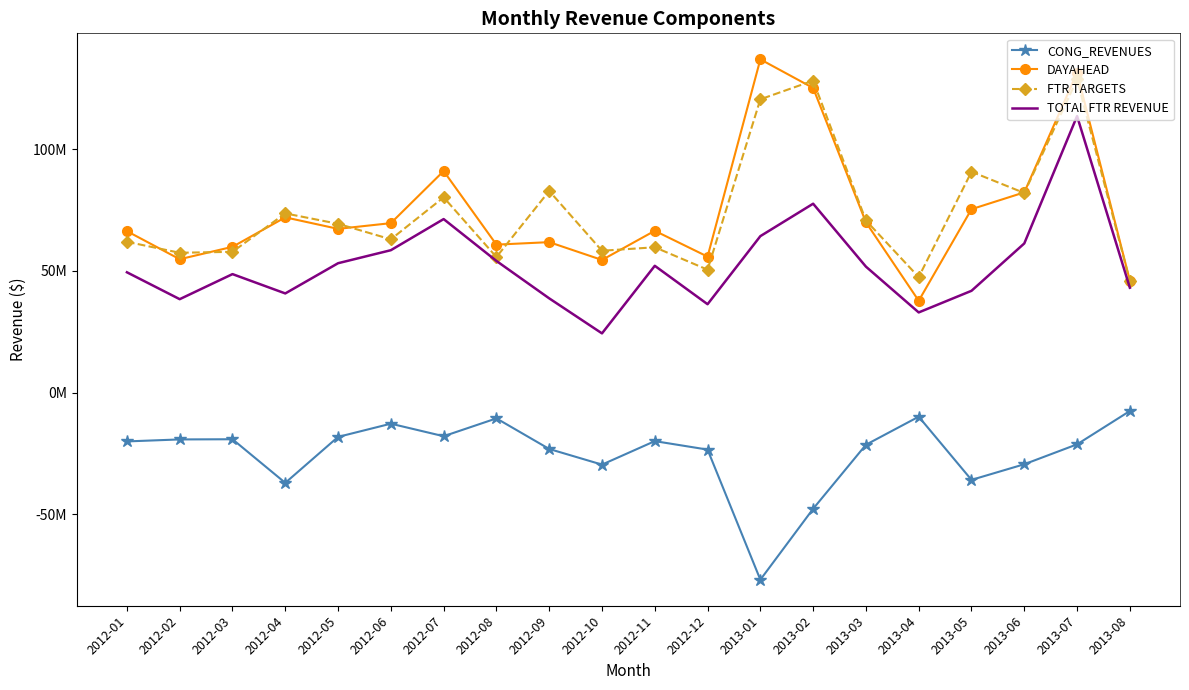

How many categories are shown in the chart?

20